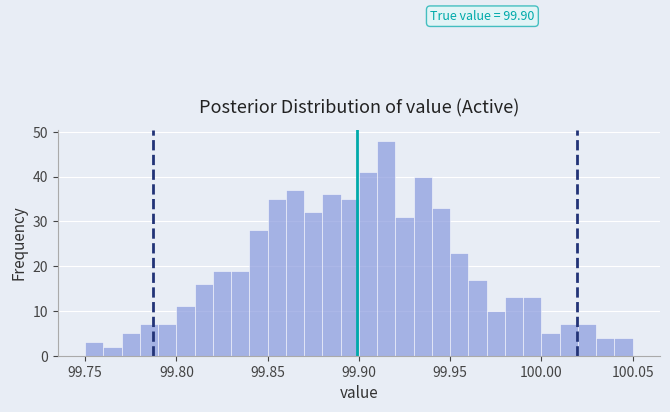

Around what value on the x-axis is the tallest bar? Give the approximate position of its centre, as read against the axis.

99.915